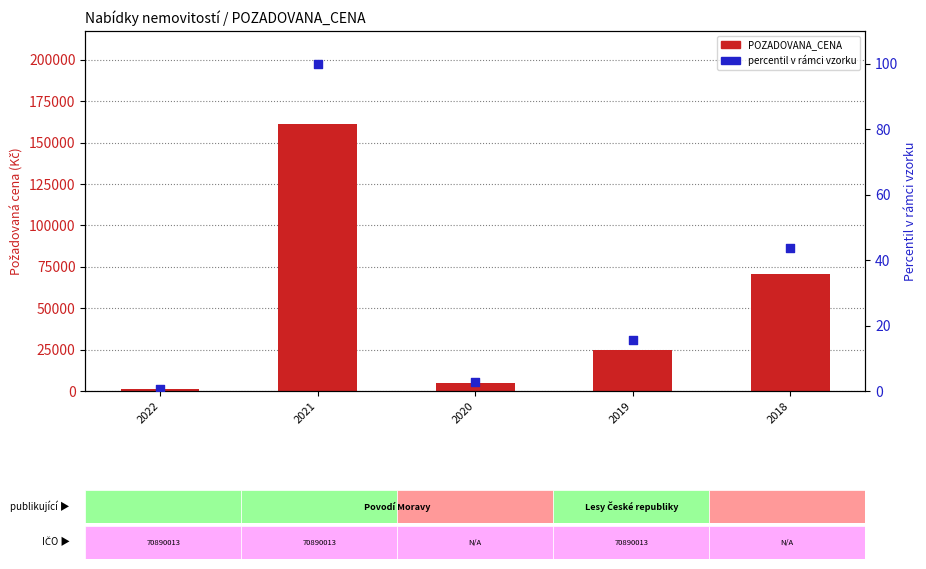

Which series contains the highest Y value?

POZADOVANA_CENA